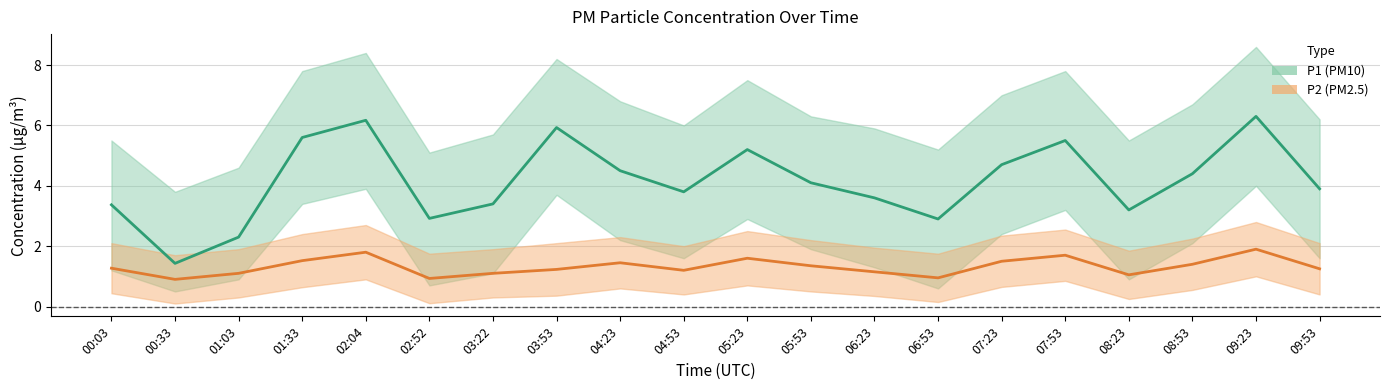

How many data points in P2 (PM2.5) are above 1?

17